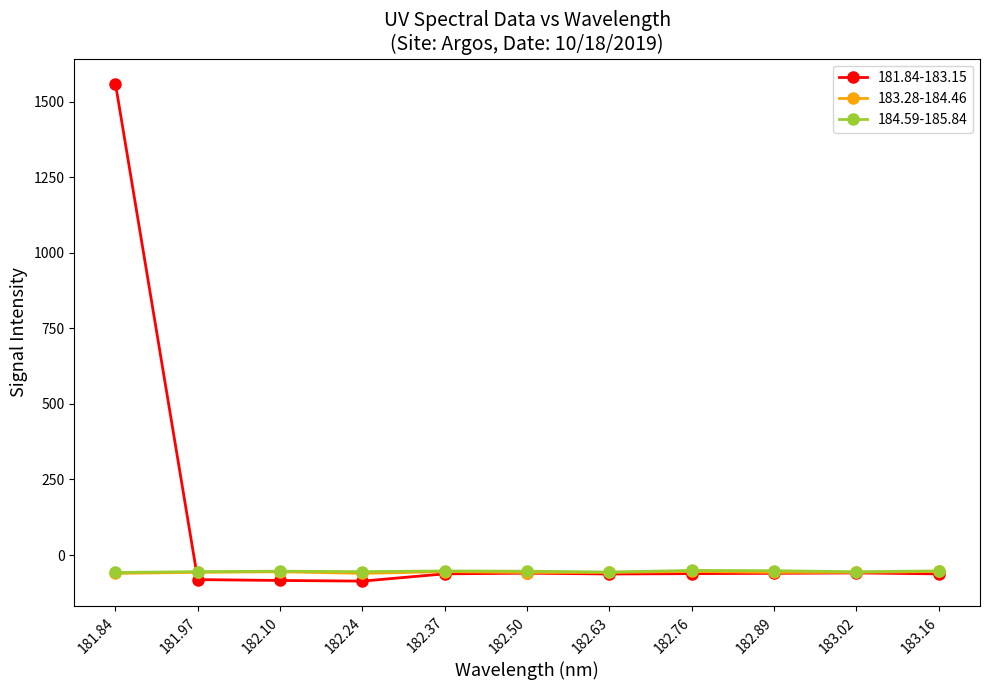

What is the total value across all series at 182.50?

-171.6